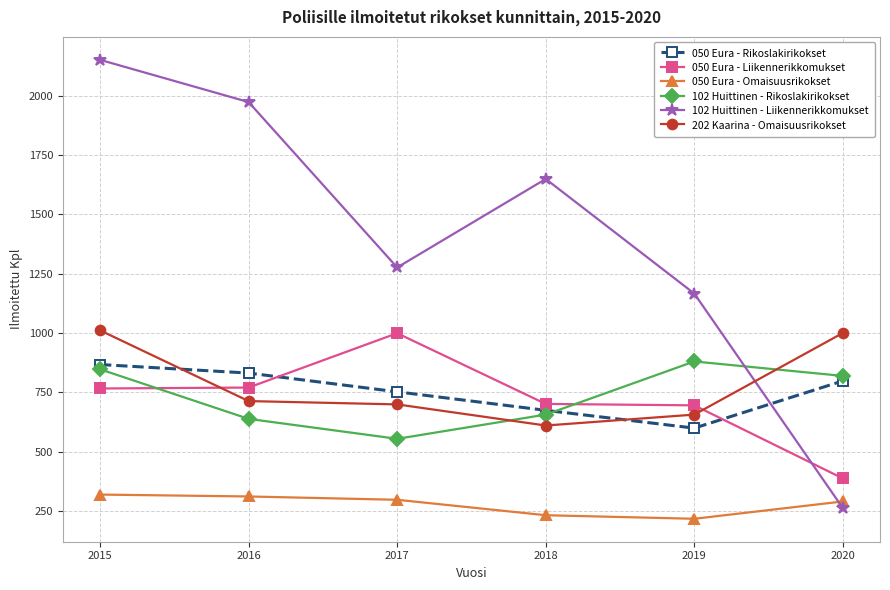

What is the greatest value displayed?

2151